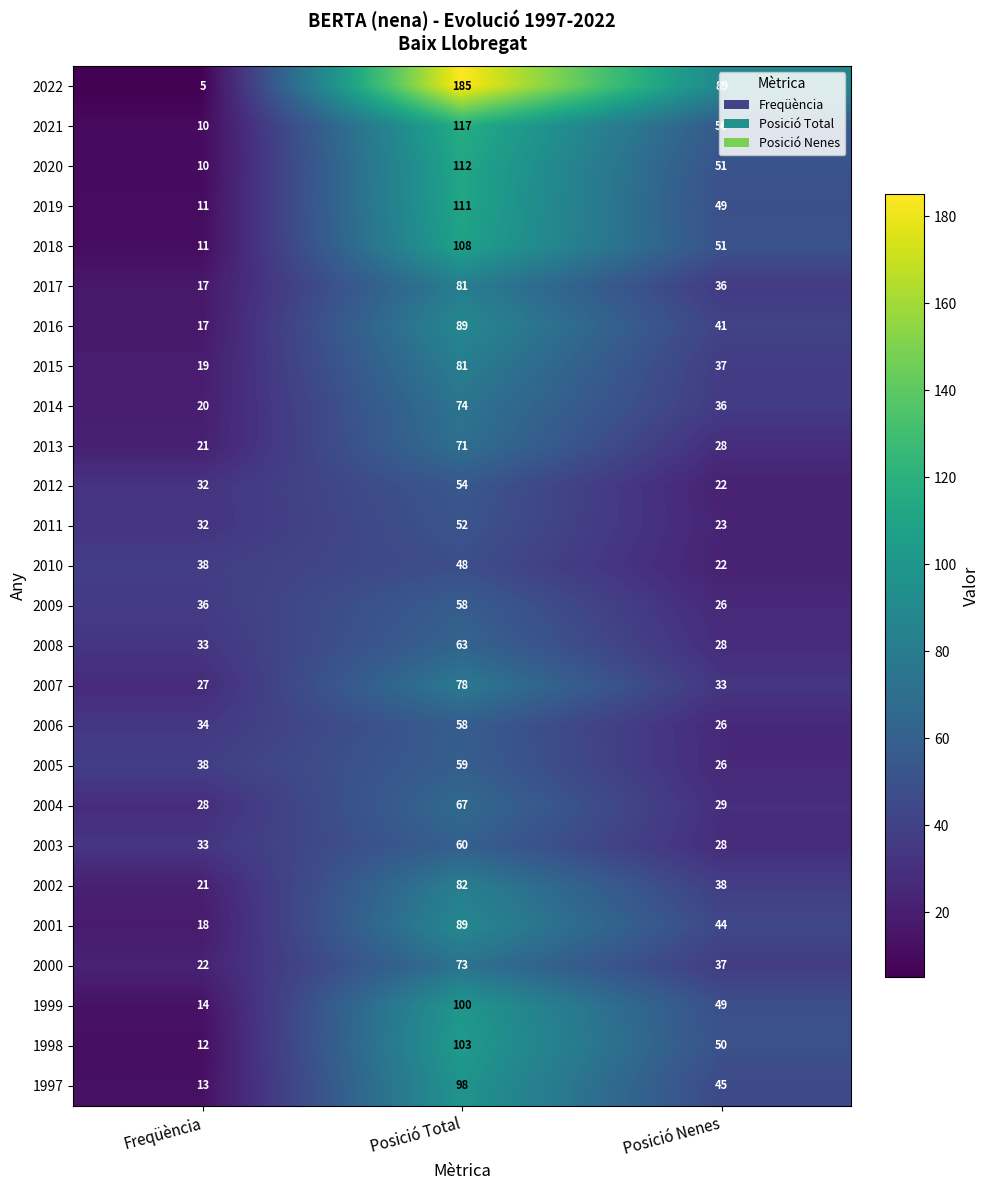

What is the difference between the maximum and minimum values in the 1998 series?

91